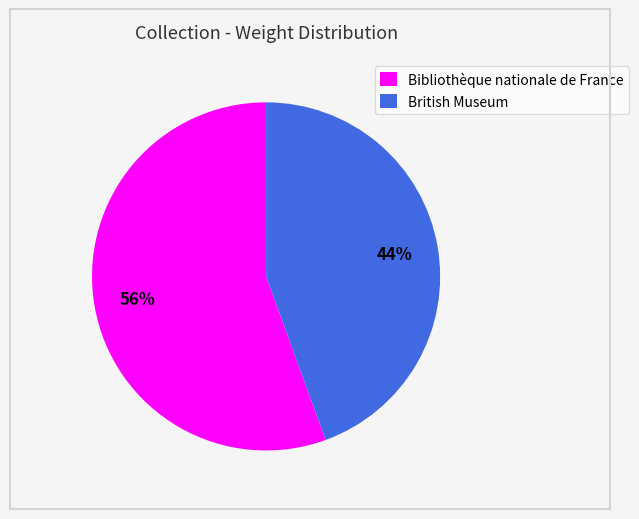

To the nearest percent, what is the combined percentage of Bibliothèque nationale de France and British Museum?

100%